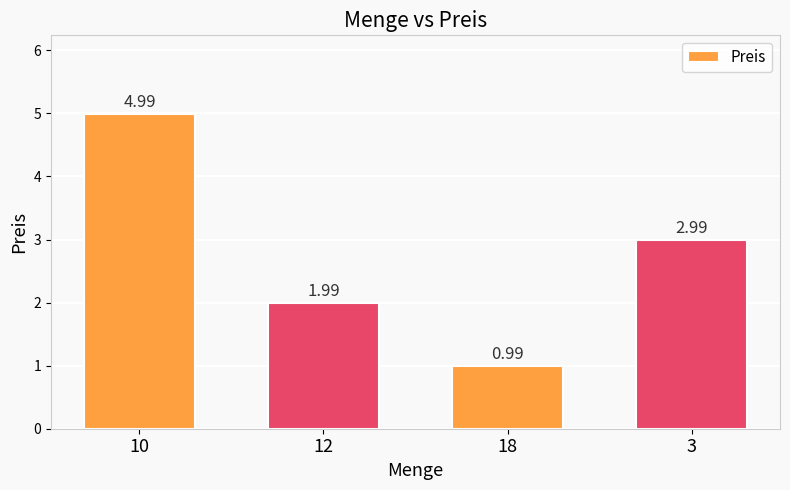

True or false: the data shows 5.0 at 10.

True